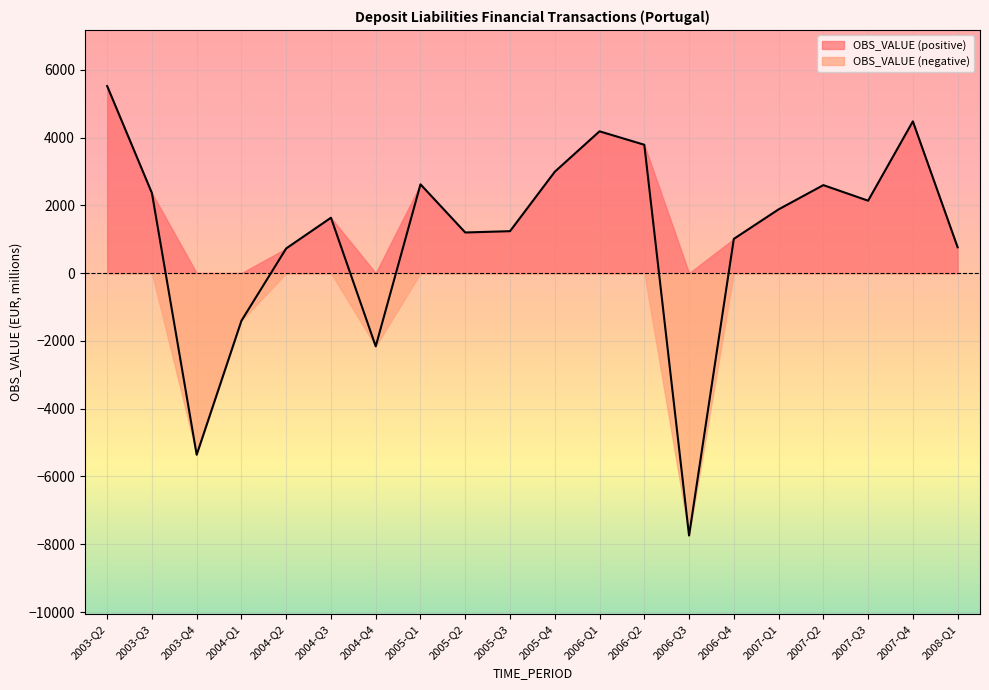

How many data points are above 1879?

10